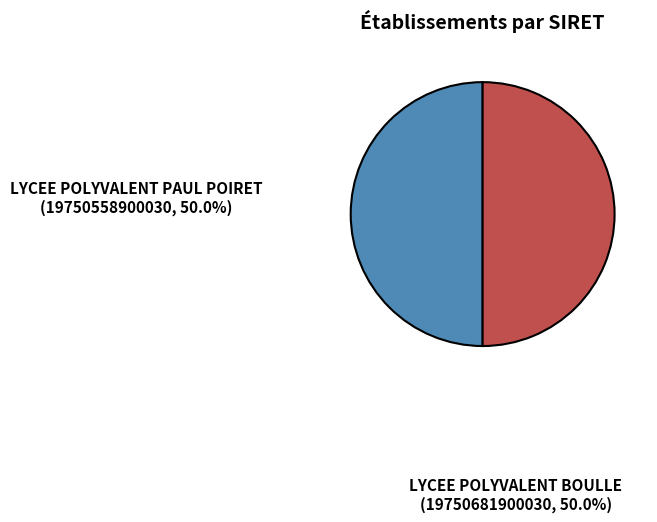

To the nearest percent, what is the average slice percentage?

50%